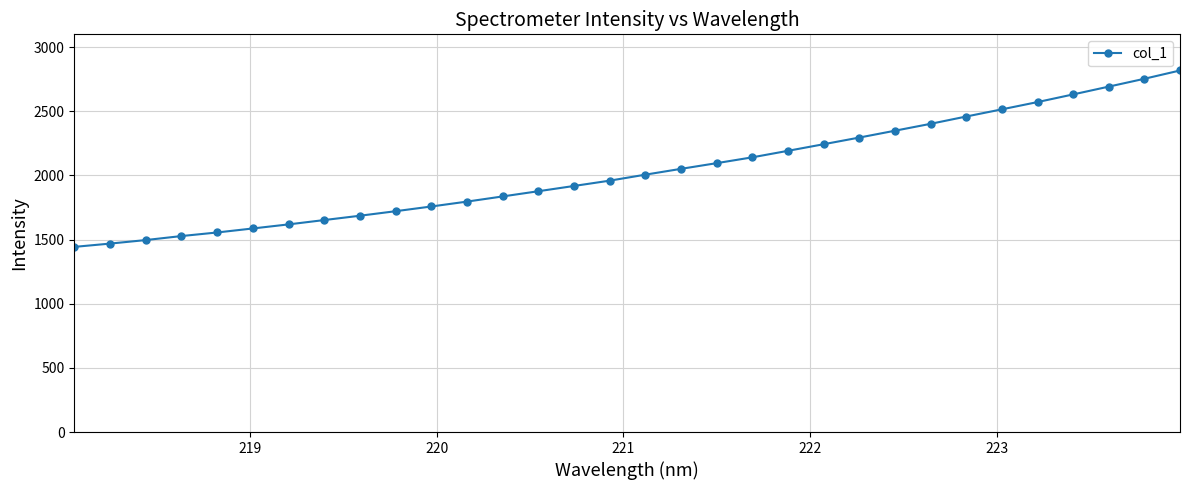

Is this an area chart (filled region under the line)?

No